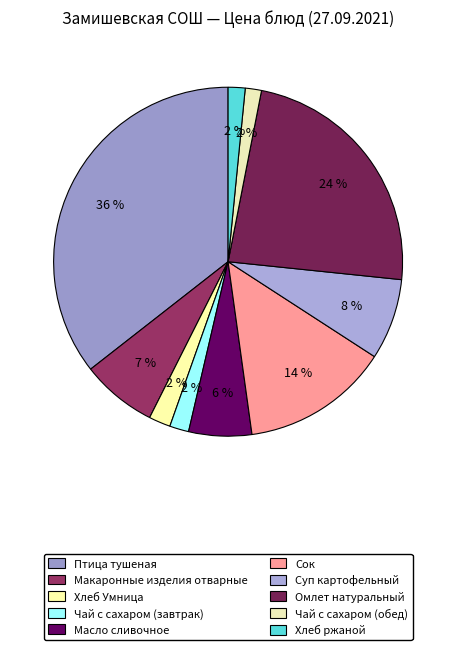

How many segments does this pie chart have?

10